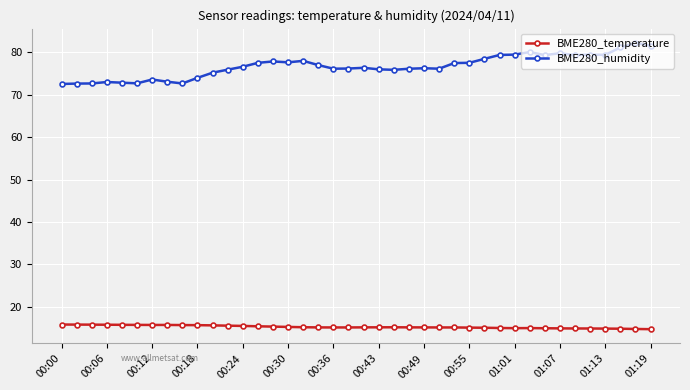

How many lines are shown in the chart?

2